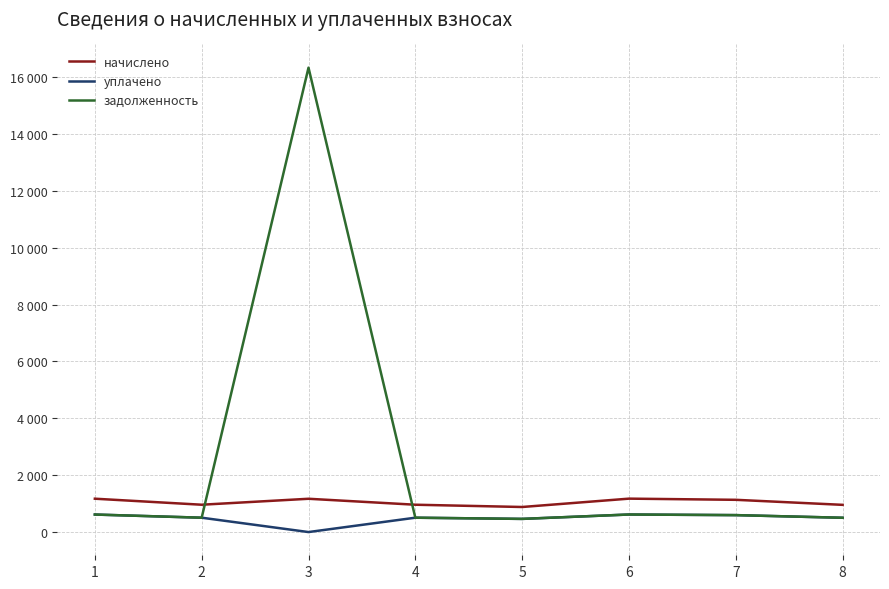

What is the difference between the уплачено values at 5 and 8?

39.7